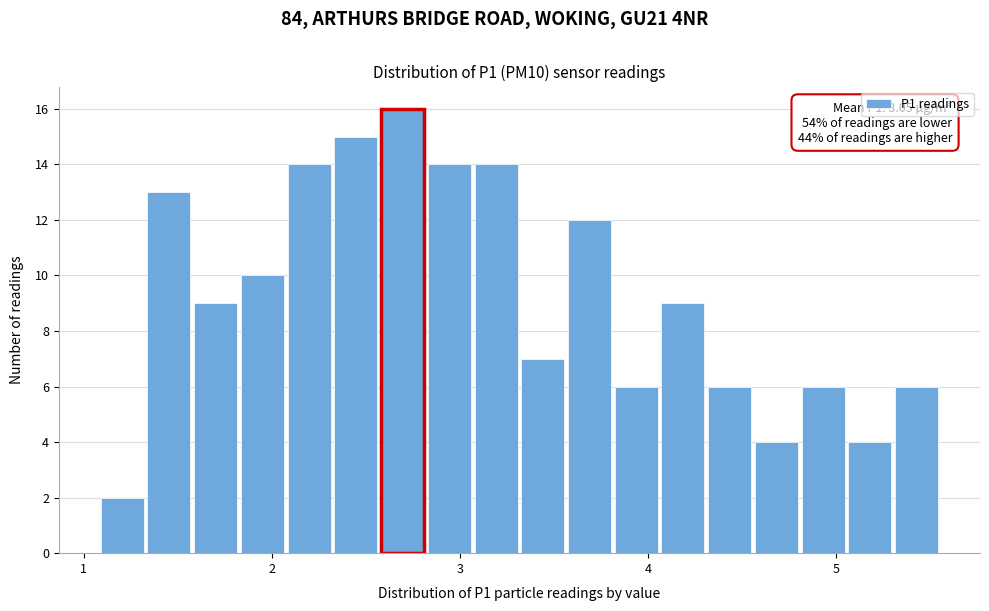

Around what value on the x-axis is the tallest bar? Give the approximate position of its centre, as read against the axis.

2.7